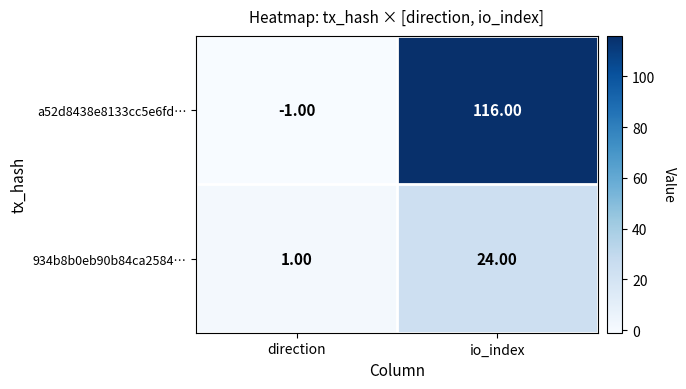

At direction, list the series in order from largest to smallest.

934b8b0eb90b84ca2584…, a52d8438e8133cc5e6fd…